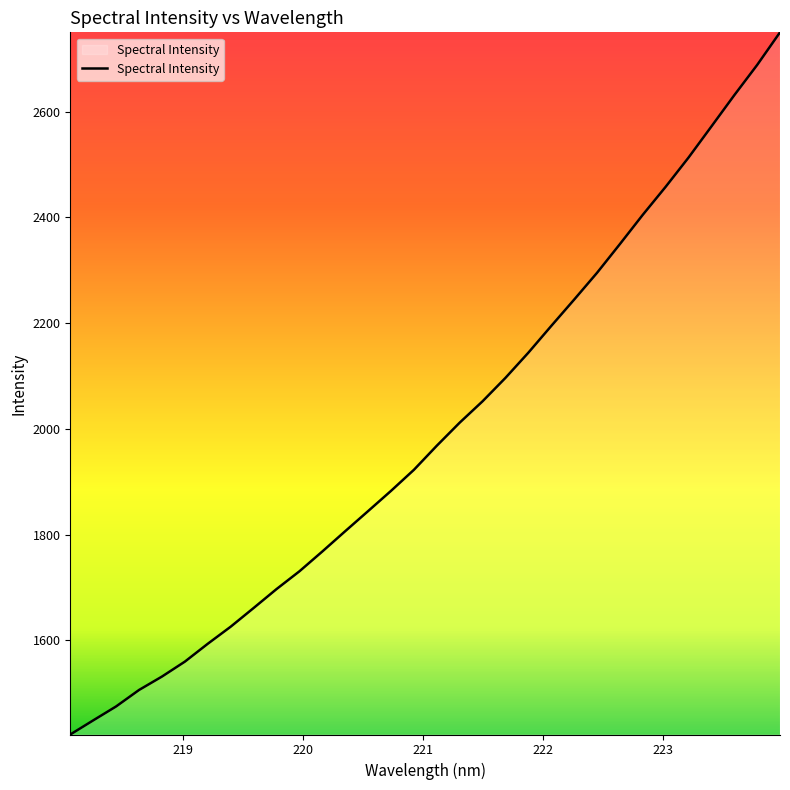

True or false: there are more than 2 points higher than both neighbors.

False